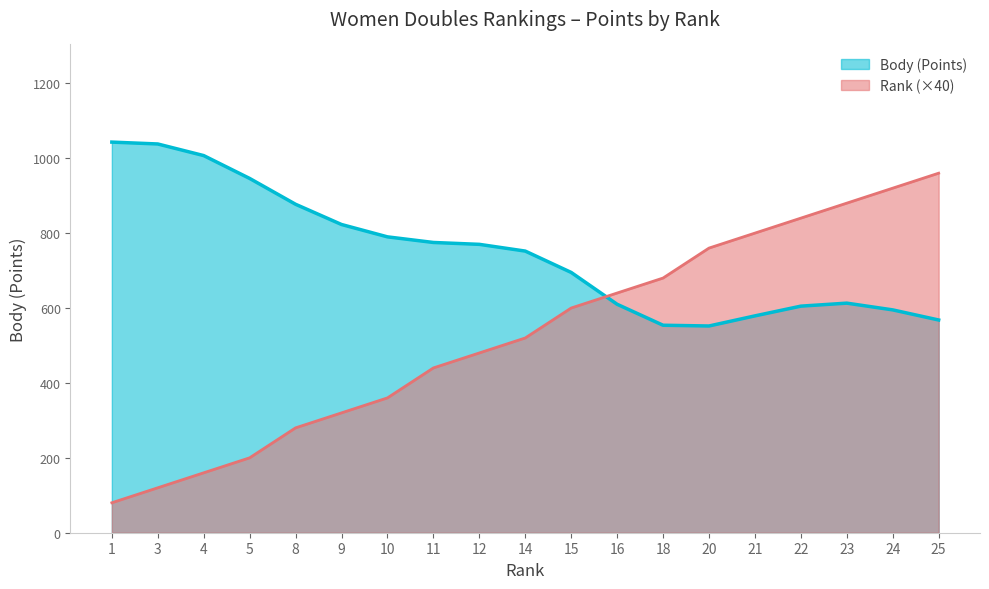

What is the total value across all series at 24?

1515